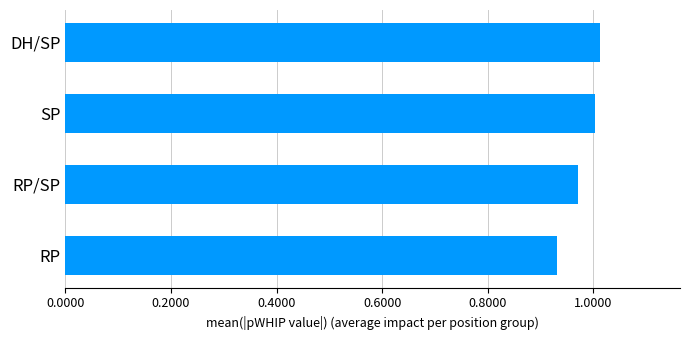

At which label is the value closest to 0?

RP